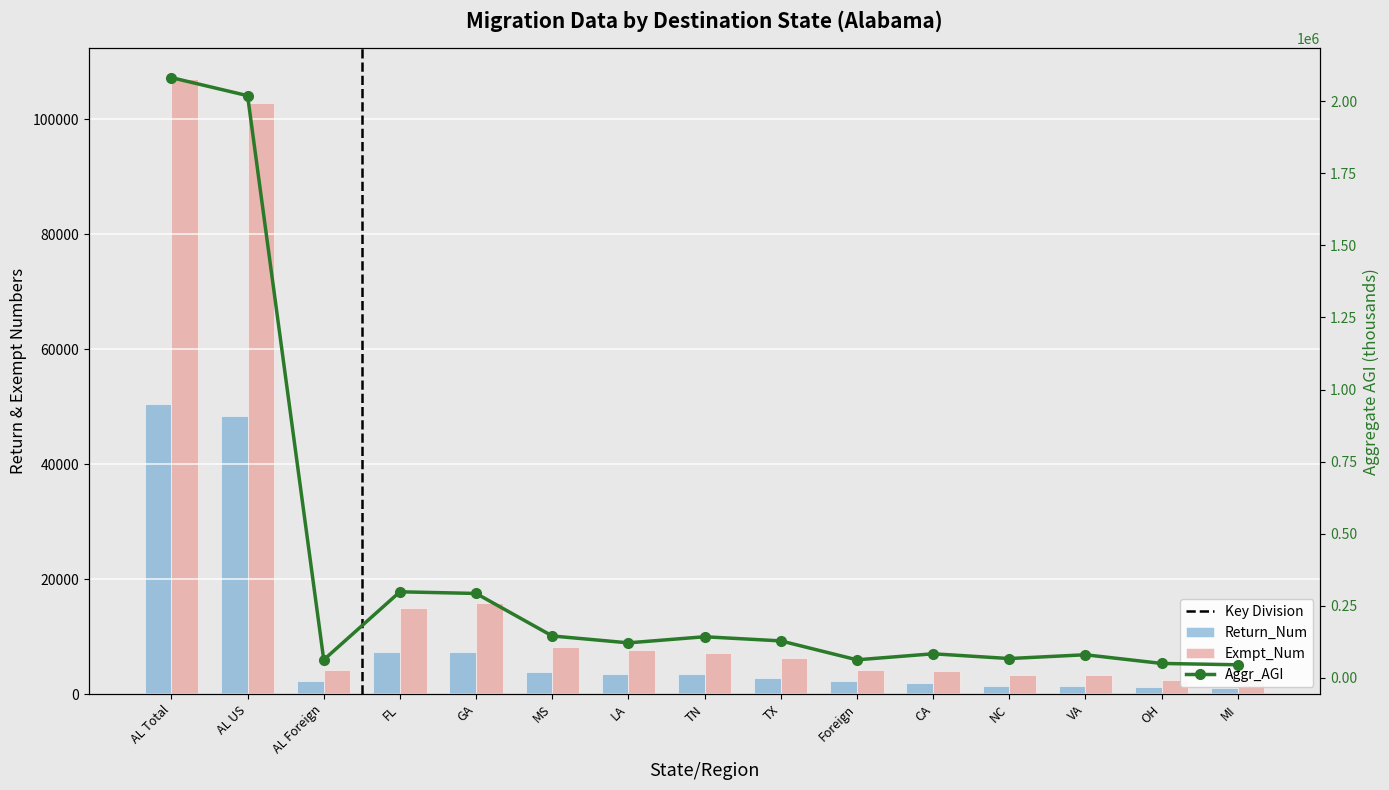

Which series changed the most between AL US and AL Foreign?

Aggr_AGI